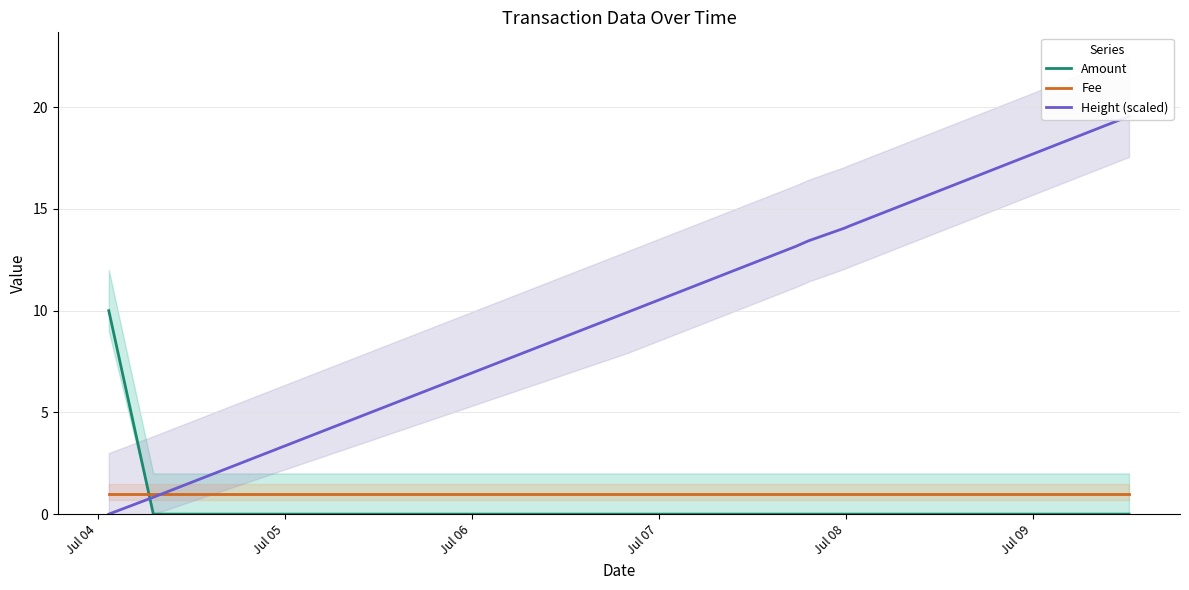

Which series ends up on top after the final intersection of Fee and Amount?

Fee